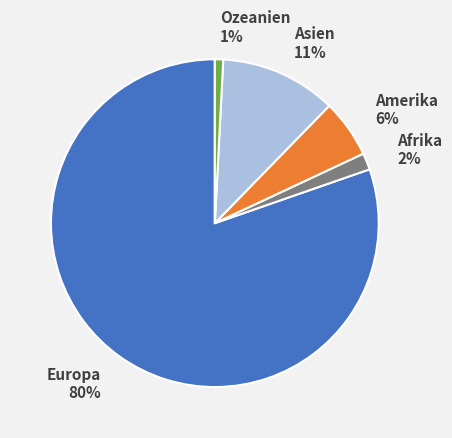

What percentage is the Ozeanien slice, to the nearest percent?

1%